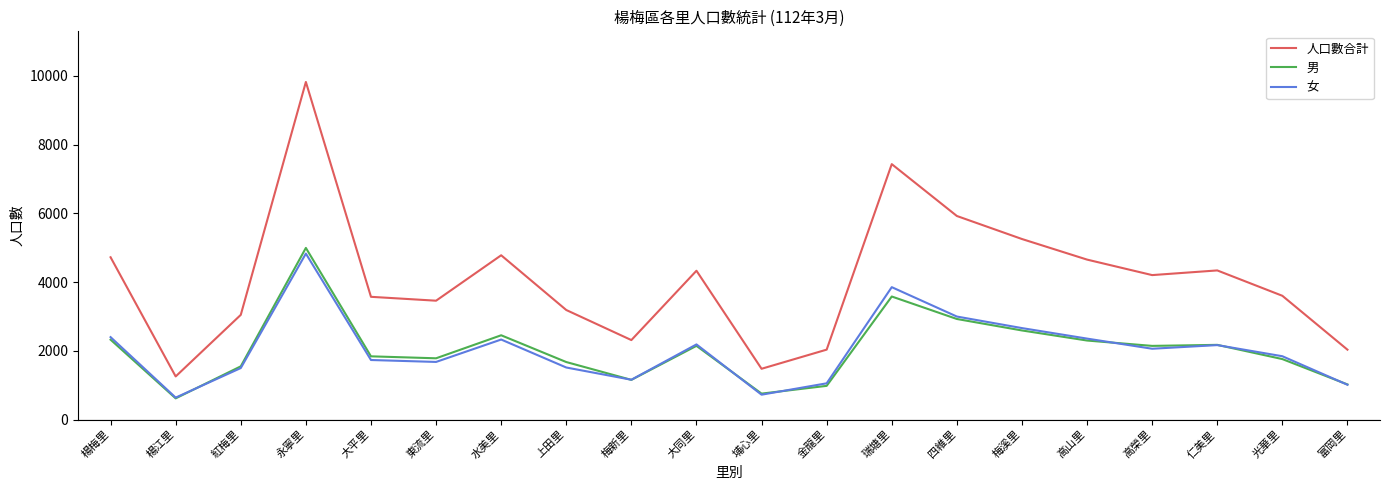

What position from the right is 瑞塘里?

8